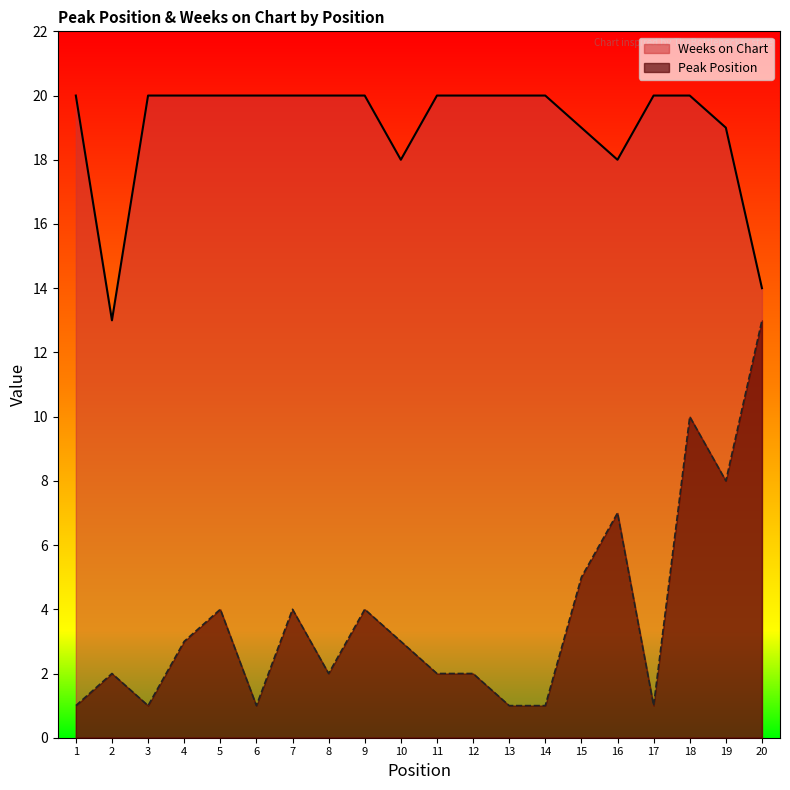

What is the difference between the second highest and second lowest values in the Weeks on Chart series?

6